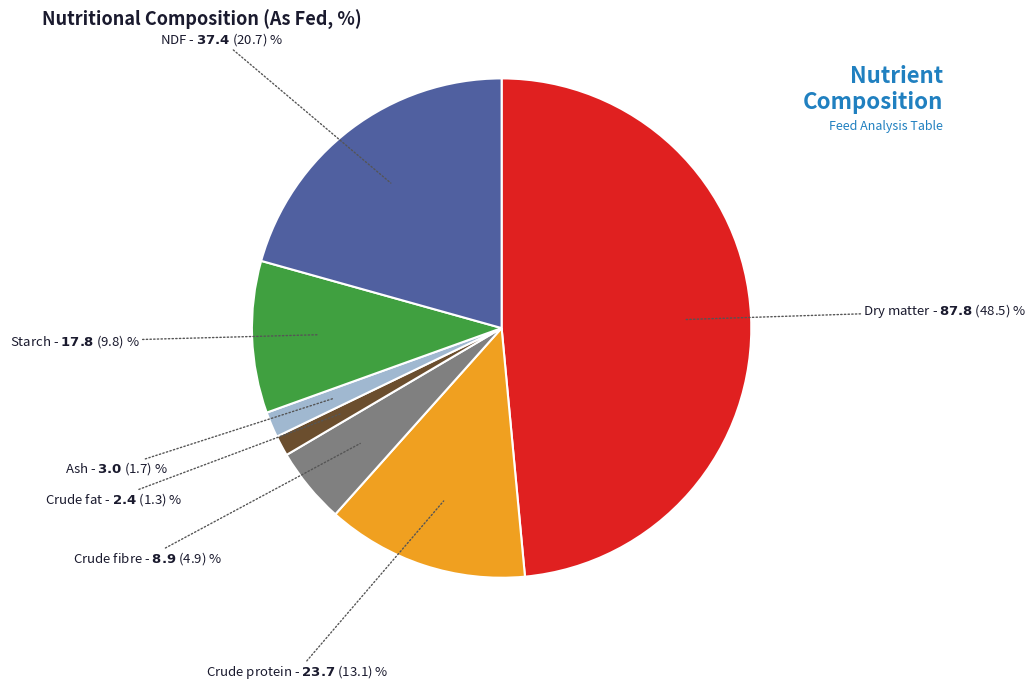

How many slices are in this pie chart?

7